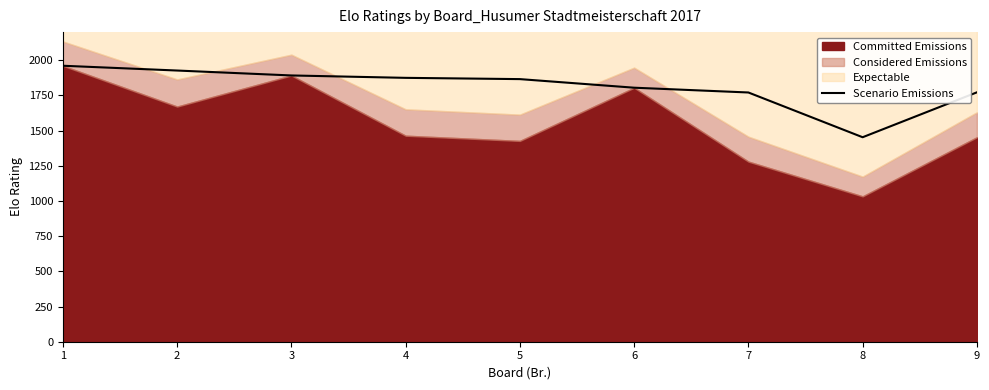

At which category does the chart reach its peak across all series?

1